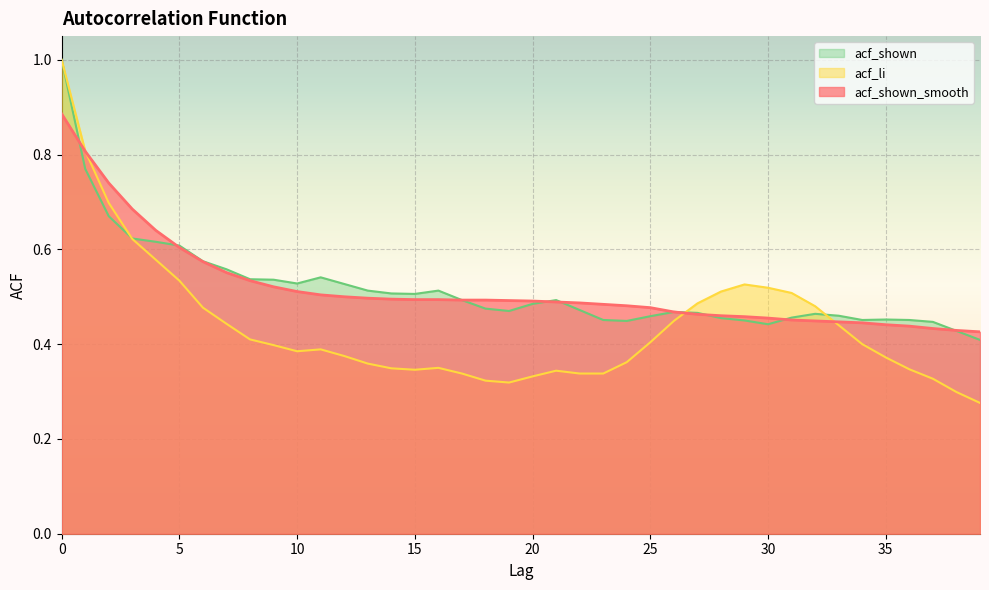

What is the difference between the highest and lowest values at 11?

0.2